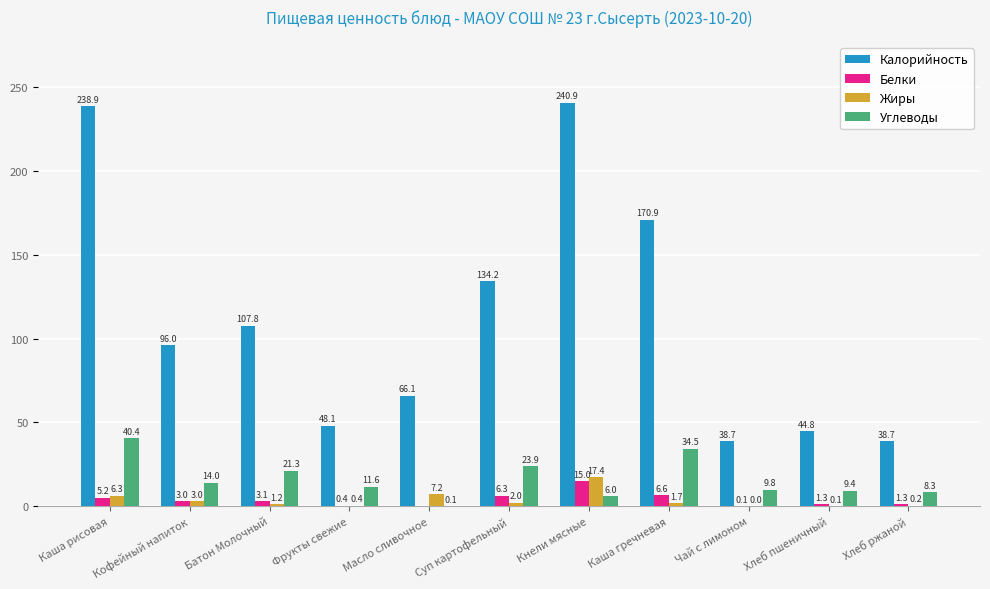

The Белки series shows 0.4 at Фрукты свежие. True or false?

True